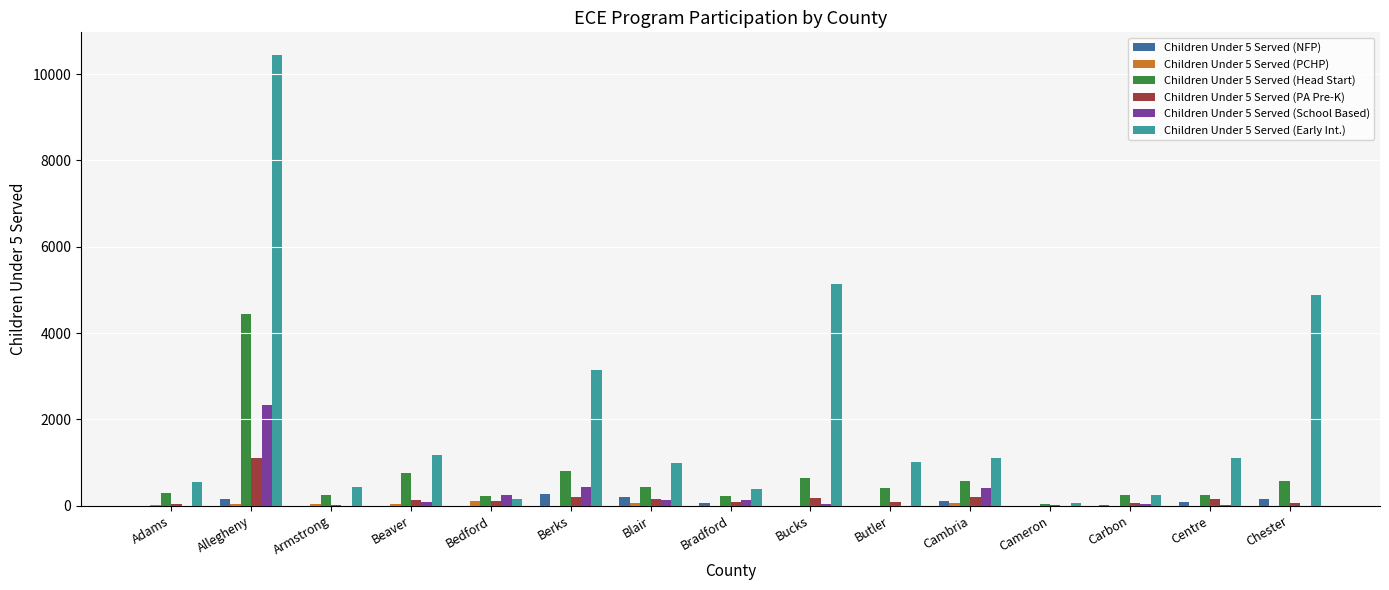

What is the greatest value displayed?

10448